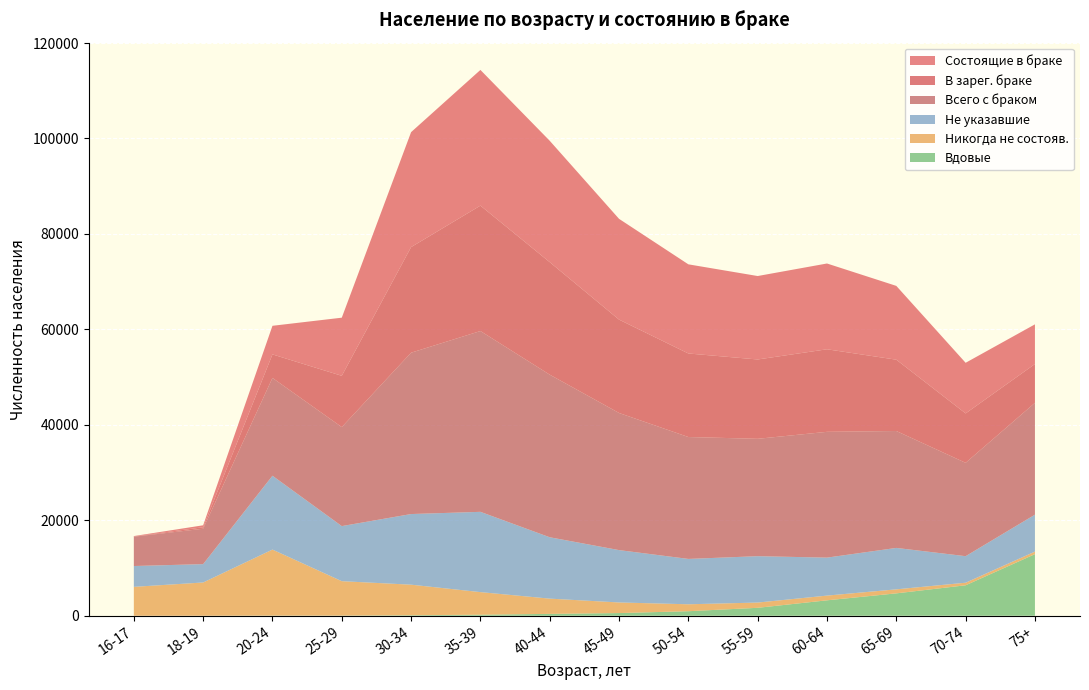

Reading right to left, transcribe all the data shown in this chart.

Состоящие в браке: 8316	10609	15463	17975	17485	18679	21115	25432	28432	24091	12181	5994	415	76
В зарег. браке: 8127	10350	14941	17295	16621	17504	19563	23572	26276	22123	10744	4928	307	56
Всего с браком: 23436	19561	24496	26358	24594	25540	28730	34068	37882	33805	20743	20494	7416	6144
Не указавшие: 7737	5559	8681	7957	9716	9504	10970	12858	16822	14800	11542	15473	3846	4364
Никогда не состояв.: 534	538	842	988	1100	1452	2223	3195	4733	6401	7206	13829	6965	6055
Вдовые: 12906	6384	4690	3233	1664	951	561	392	218	109	36	35	5	0